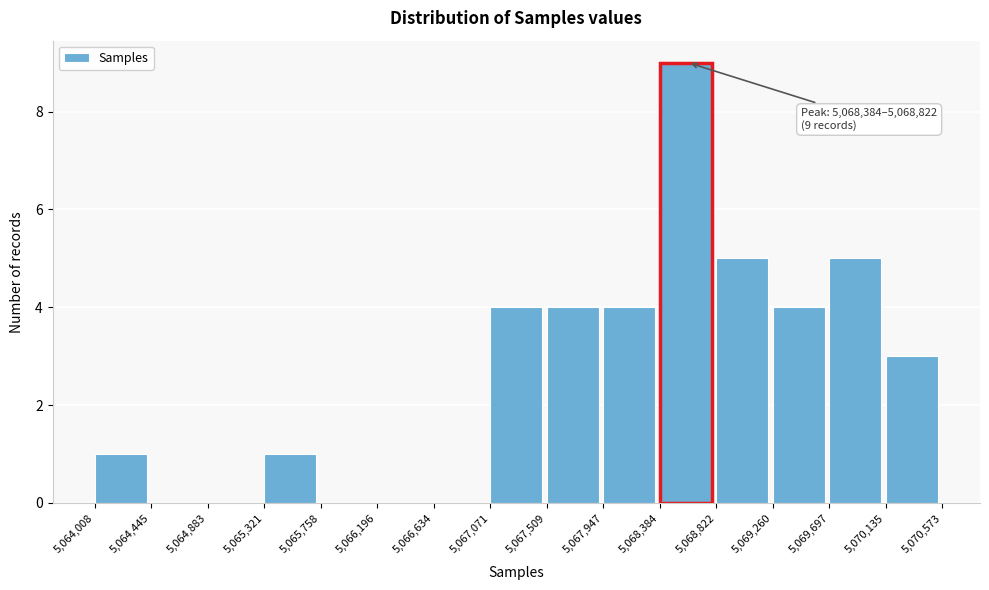

Over which range of the x-axis is the bar tallest?

5,068,384 to 5,068,822